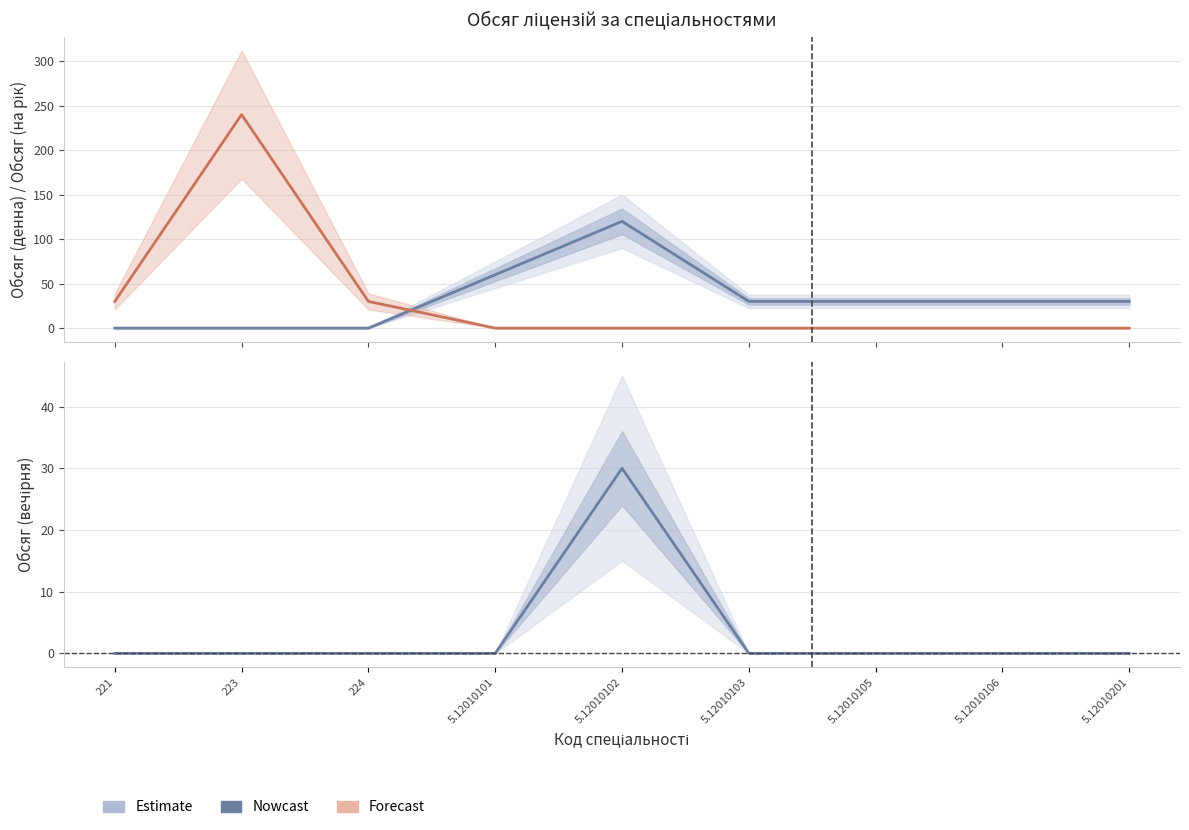

What is the difference between the maximum and minimum values in the Обсяг (вечірня) series?

30